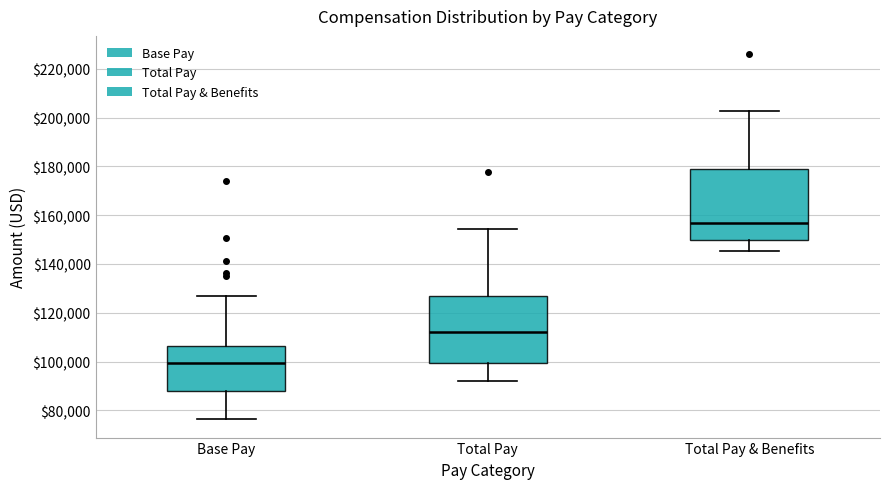

Reading left to right, read every box against the y-axis: the position of its median line, the range the box covers, and the ends of its whiskers. The values are not printed on the chart, so give them approximately, as read against the axis.

Base Pay: median 100000, box 88000 to 106000, whiskers 76000 to 126000
Total Pay: median 112000, box 100000 to 126000, whiskers 92000 to 154000
Total Pay & Benefits: median 156000, box 150000 to 178000, whiskers 146000 to 202000